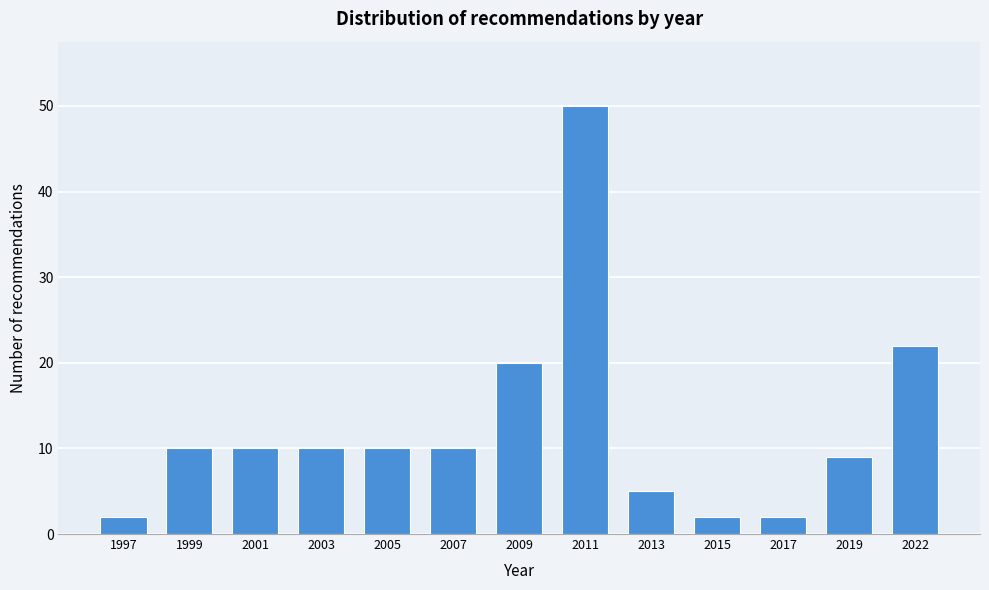

Reading left to right, transcribe all the data shown in this chart.

2	10	10	10	10	10	20	50	5	2	2	9	22